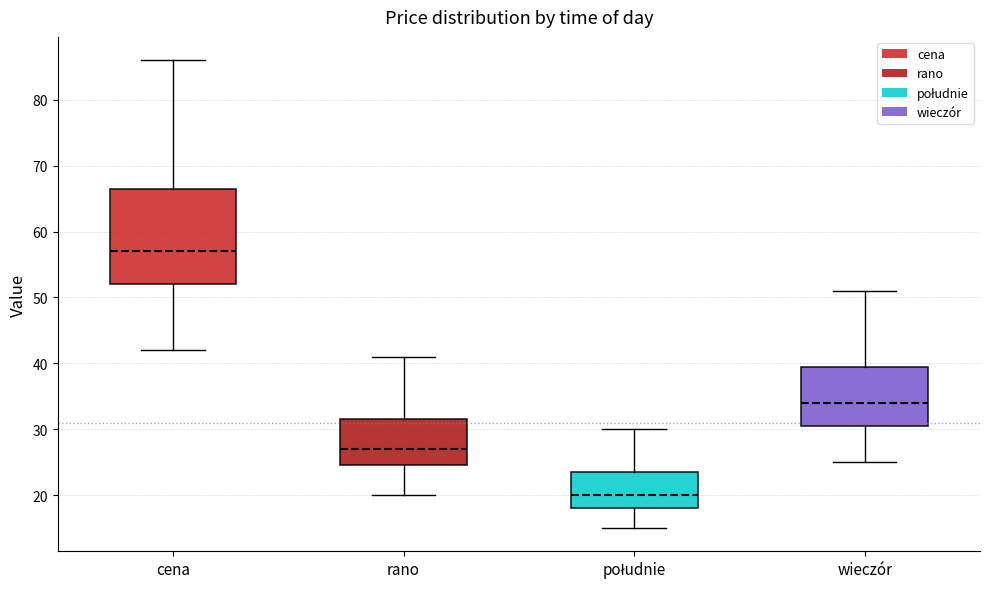

Reading left to right, transcribe this box plot: for each box, give where its median line is, the range the box spans, and where its two whiskers end, as read against the y-axis. The values are not printed on the chart, so give them approximately, as read against the axis.

cena: median 57, box 52 to 67, whiskers 42 to 86
rano: median 27, box 25 to 32, whiskers 20 to 41
południe: median 20, box 18 to 24, whiskers 15 to 30
wieczór: median 34, box 31 to 40, whiskers 25 to 51